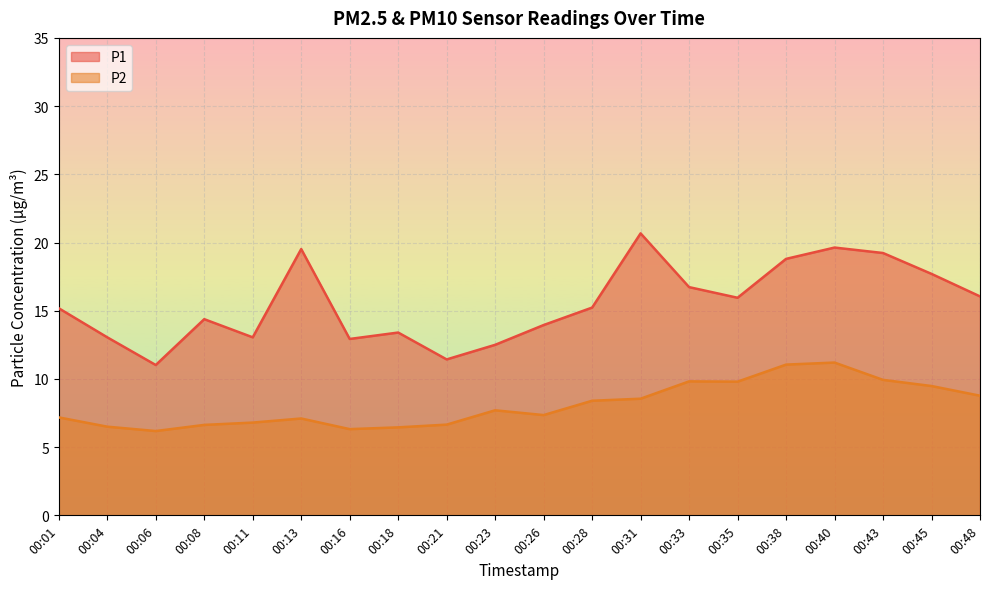

How many values in the P1 series are below 15?

9